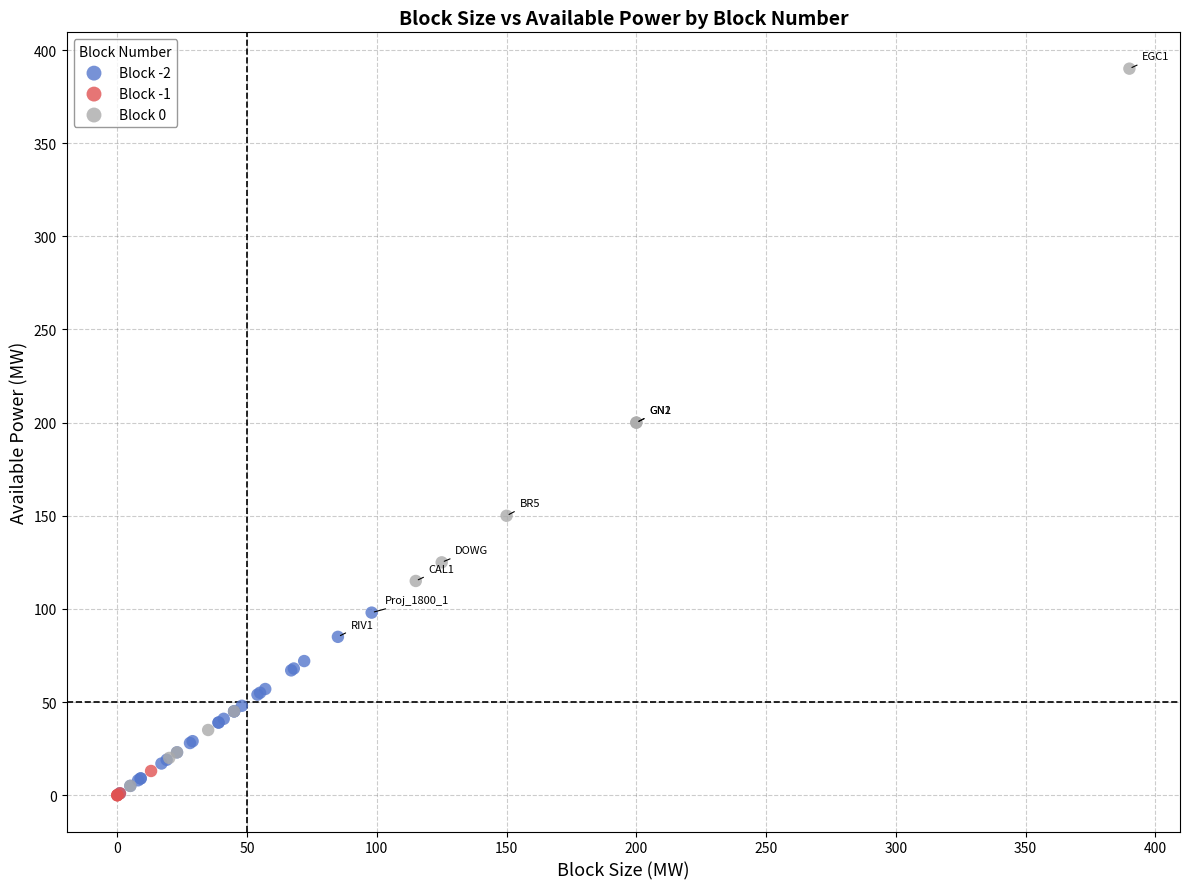

Which series has the widest spread of Y values?

Block 0